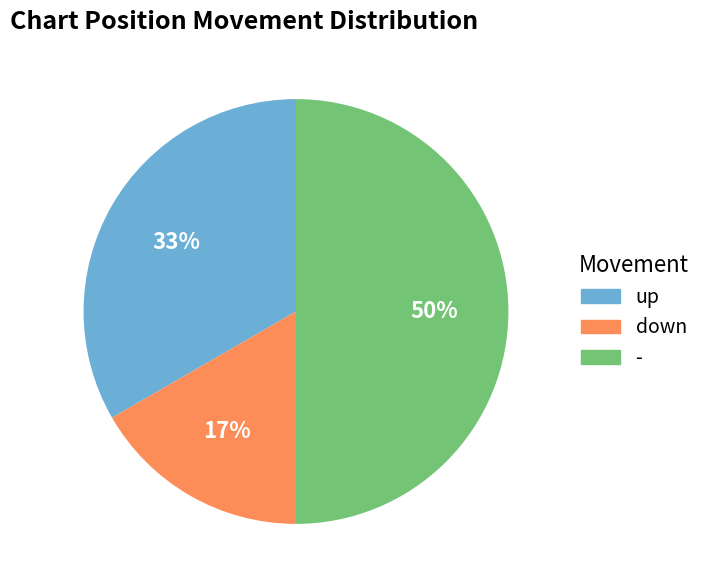

Is the sum of - and down greater than half?

Yes